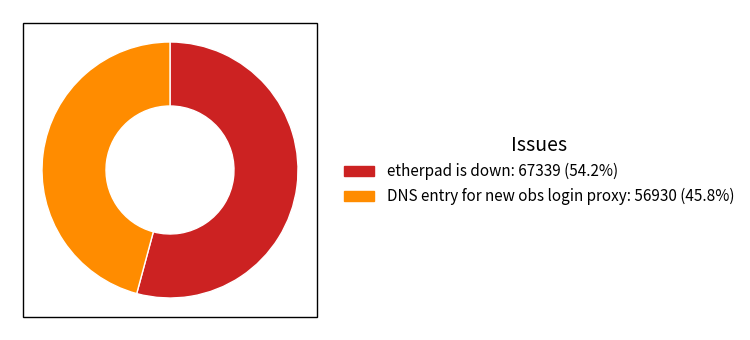

Approximately how many times larger is the value at etherpad is down compared to DNS entry for new obs login proxy?

1.2